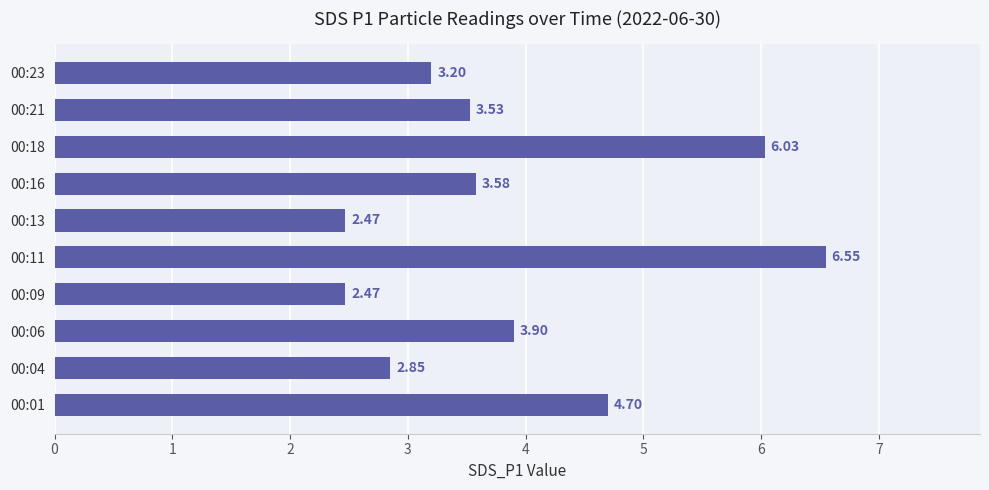

What is the change in value from 00:04 to 00:16?

+0.7